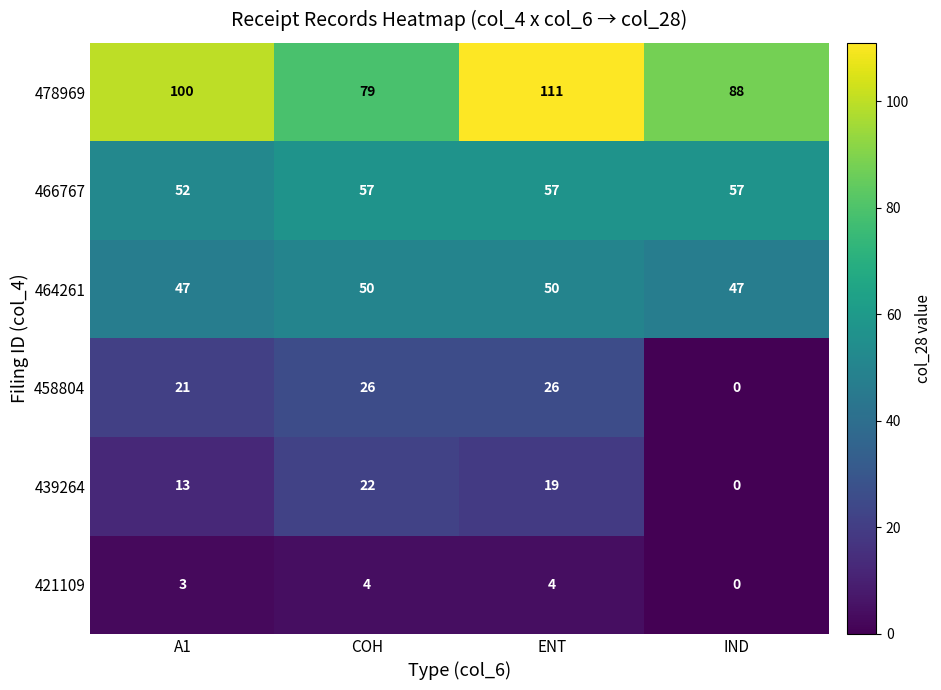

What is the maximum value shown in the chart?

111